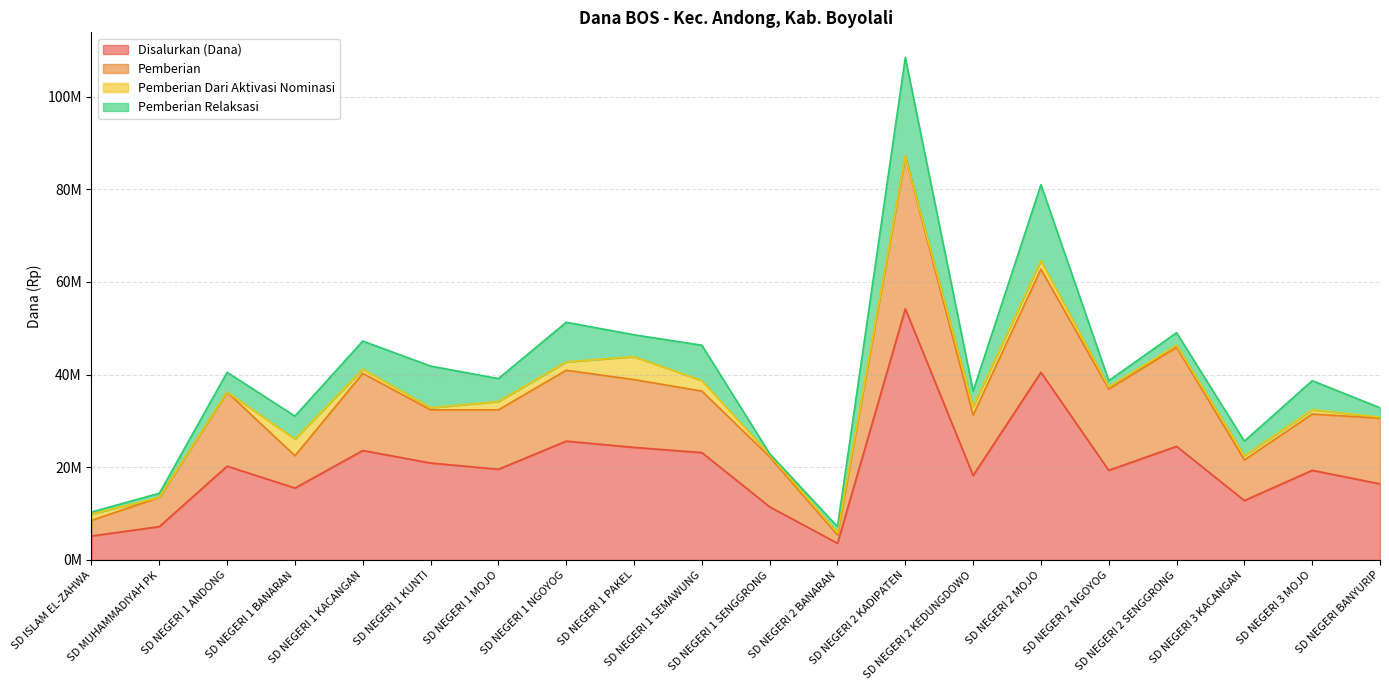

What is the sum of the Pemberian Relaksasi values at SD NEGERI 1 ANDONG and SD NEGERI 2 MOJO?

20700000